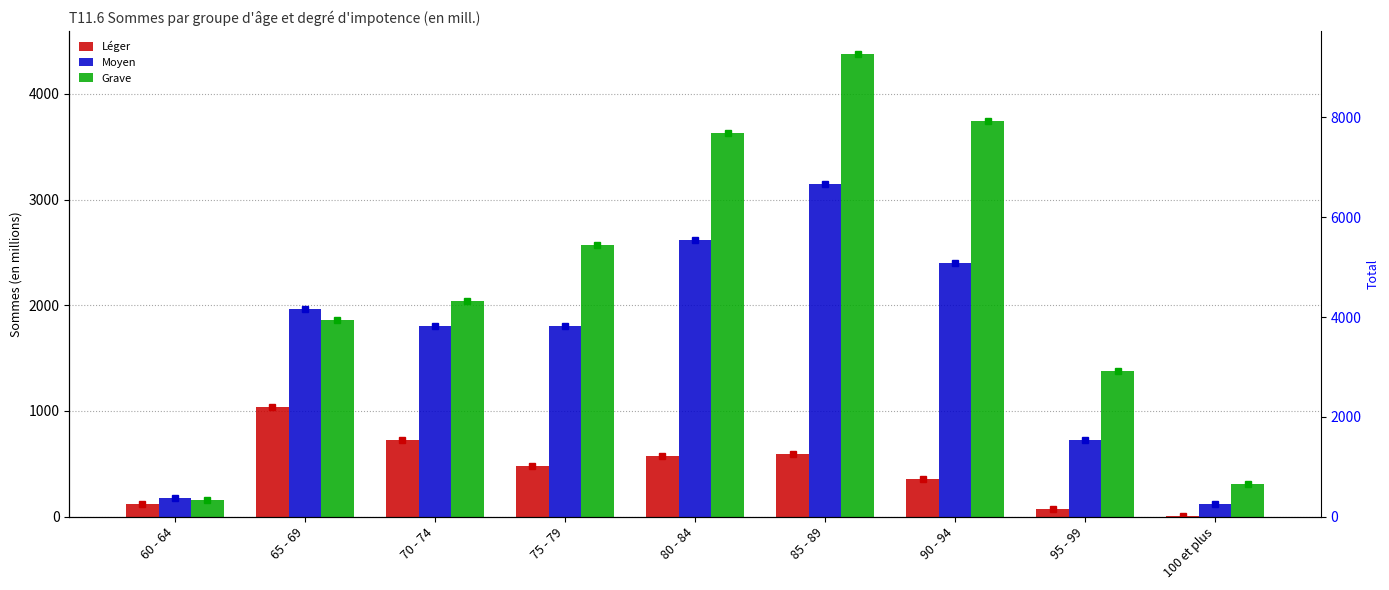

At which category is the sum across all series the highest?

85 - 89